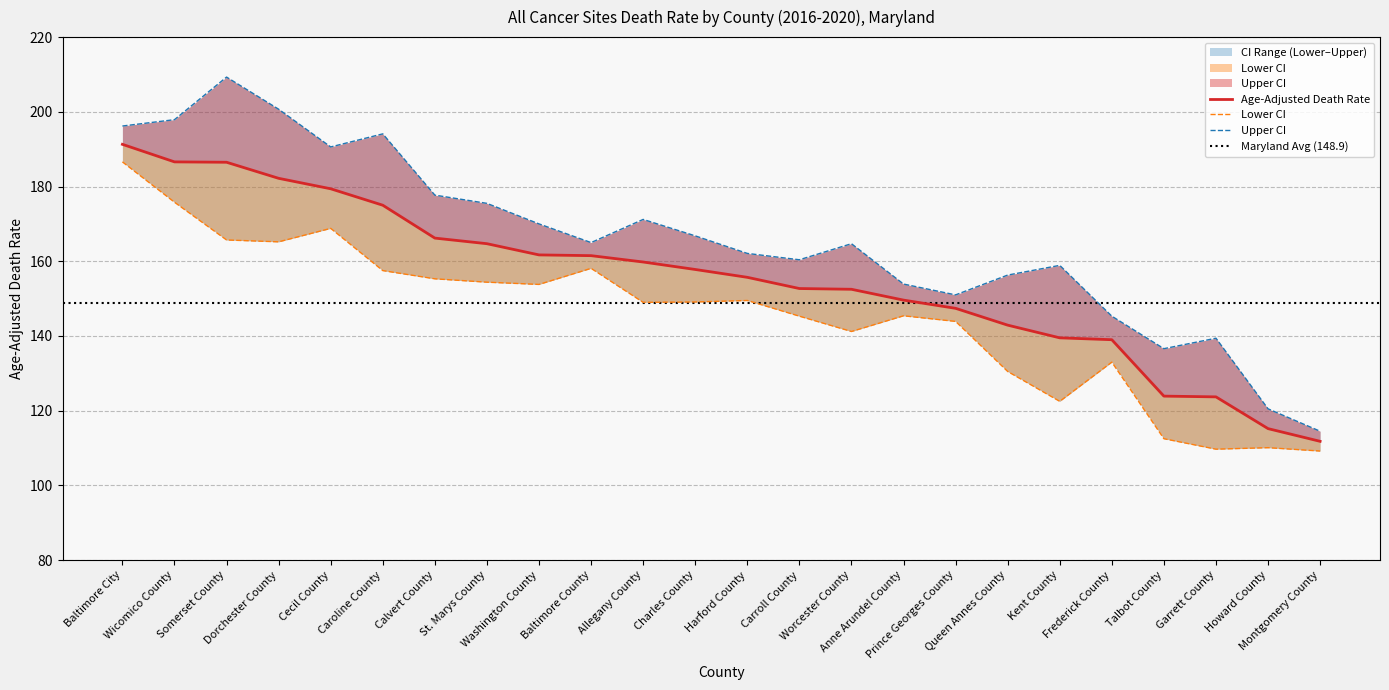

Reading left to right, extract all data points from this chart.

Age-Adjusted Death Rate: Baltimore City=191.3	Wicomico County=186.6	Somerset County=186.5	Dorchester County=182.2	Cecil County=179.4	Caroline County=175.0	Calvert County=166.2	St. Marys County=164.7	Washington County=161.7	Baltimore County=161.5	Allegany County=159.8	Charles County=157.8	Harford County=155.7	Carroll County=152.7	Worcester County=152.5	Anne Arundel County=149.6	Prince Georges County=147.4	Queen Annes County=142.9	Kent County=139.5	Frederick County=139.0	Talbot County=123.9	Garrett County=123.7	Howard County=115.2	Montgomery County=111.8
Lower CI: Baltimore City=186.6	Wicomico County=175.8	Somerset County=165.7	Dorchester County=165.2	Cecil County=168.8	Caroline County=157.5	Calvert County=155.3	St. Marys County=154.4	Washington County=153.8	Baltimore County=158.1	Allegany County=149.0	Charles County=149.1	Harford County=149.5	Carroll County=145.3	Worcester County=141.2	Anne Arundel County=145.4	Prince Georges County=143.9	Queen Annes County=130.5	Kent County=122.5	Frederick County=133.0	Talbot County=112.5	Garrett County=109.7	Howard County=110.1	Montgomery County=109.2
Upper CI: Baltimore City=196.2	Wicomico County=197.9	Somerset County=209.3	Dorchester County=200.7	Cecil County=190.6	Caroline County=194.1	Calvert County=177.7	St. Marys County=175.5	Washington County=170.0	Baltimore County=165.0	Allegany County=171.2	Charles County=166.8	Harford County=162.1	Carroll County=160.4	Worcester County=164.7	Anne Arundel County=153.9	Prince Georges County=151.0	Queen Annes County=156.3	Kent County=158.9	Frederick County=145.3	Talbot County=136.6	Garrett County=139.4	Howard County=120.5	Montgomery County=114.5